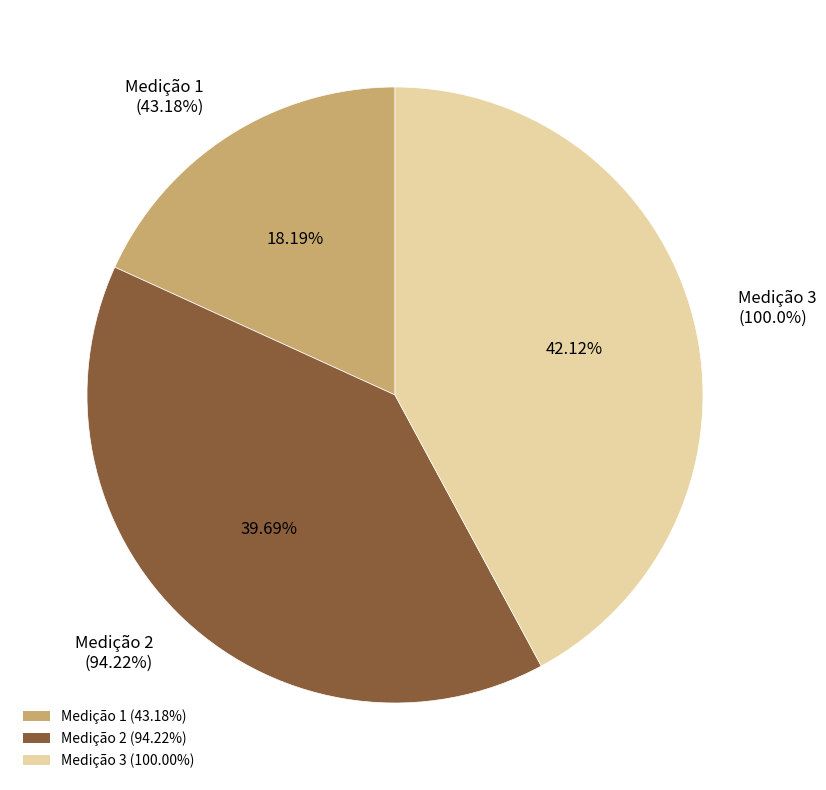

Does any single category account for the majority?

No